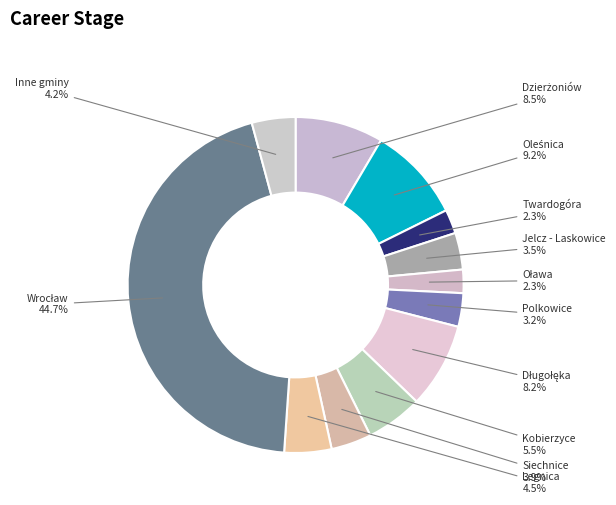

Is there any slice that represents more than half of the pie?

No